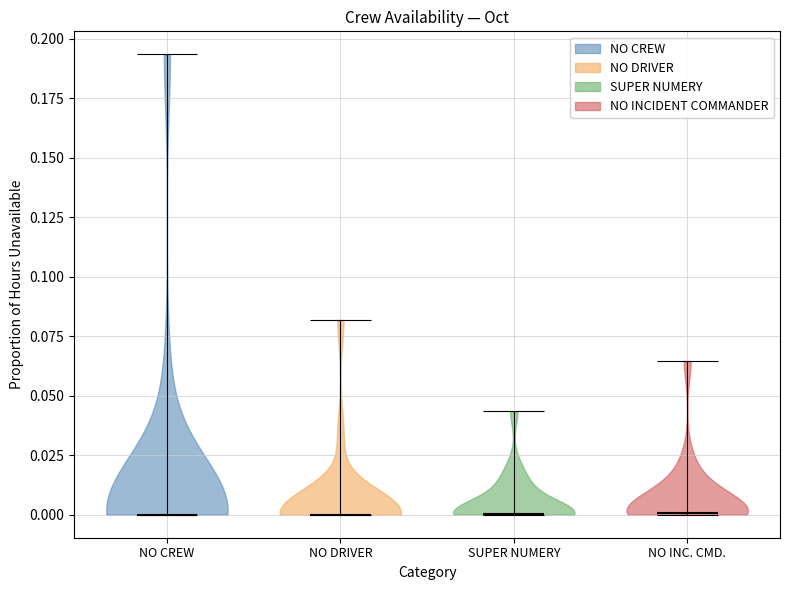

What is the lowest point the violin for NO INC. CMD. reaches on the y-axis? The values are not printed on the chart, so give them approximately, as read against the axis.

0.000